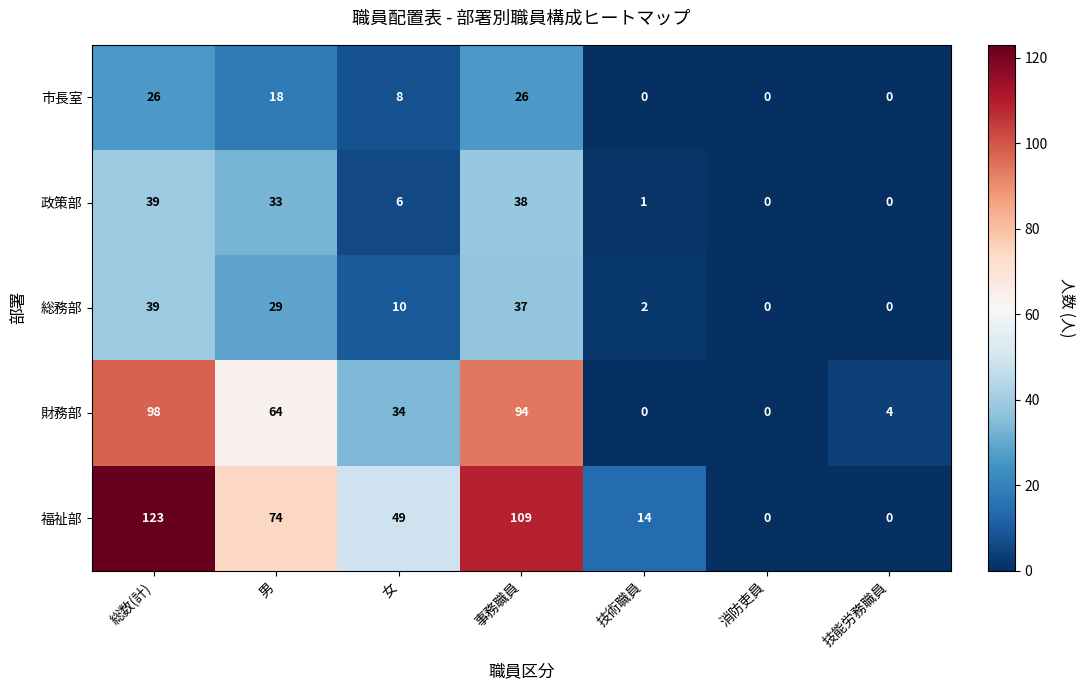

What is the sum of all 政策部 values?

117